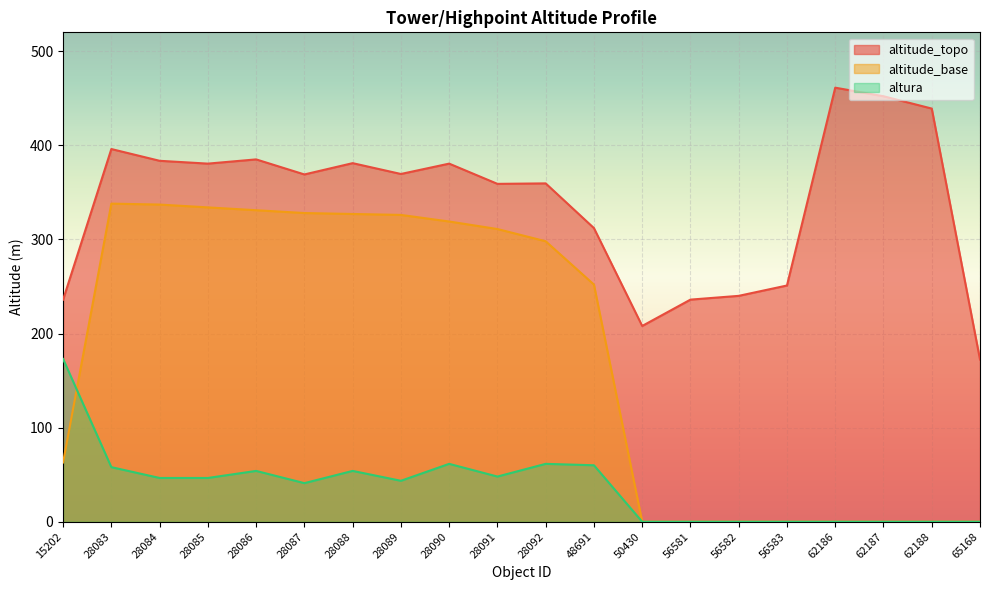

Read the altura value at 28089.

43.5